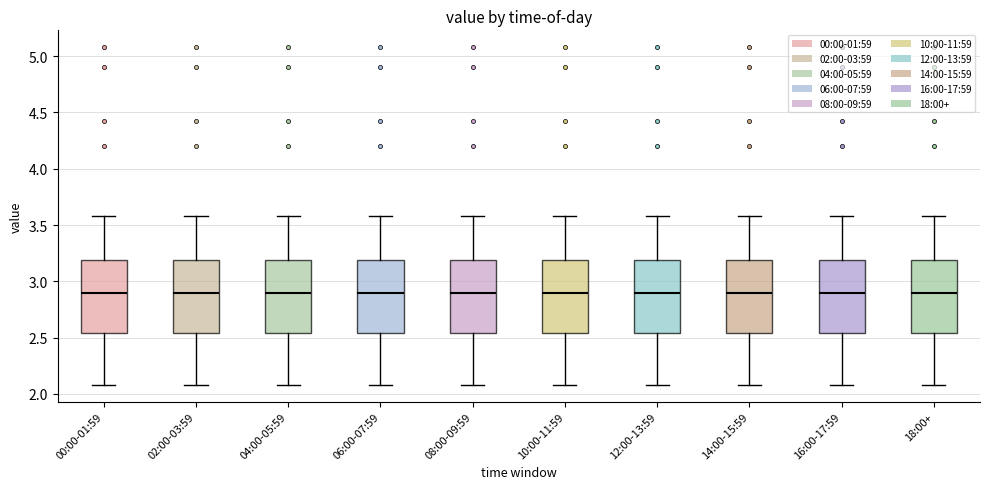

Where does the median line of the box for 10:00-11:59 sit on the y-axis? The values are not printed on the chart, so give them approximately, as read against the axis.

2.90